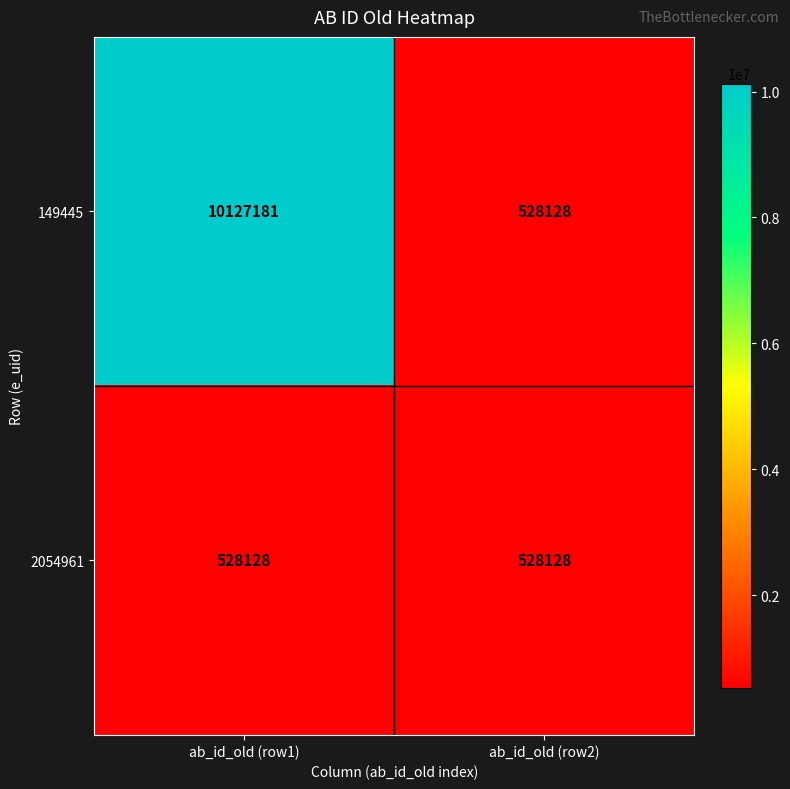

How many values in the 149445 series are below 10127181?

1